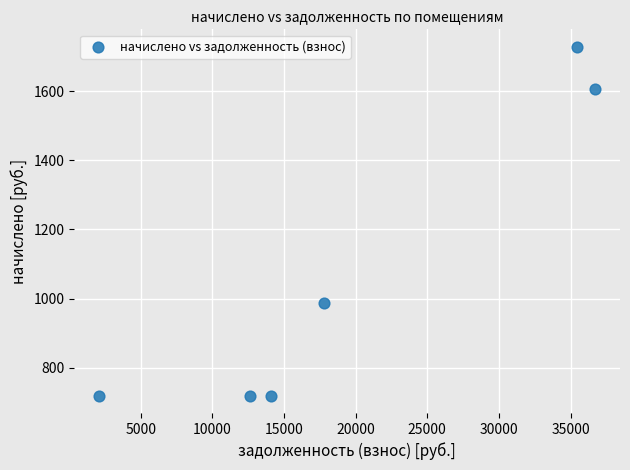

What Y value in the scatter plot is closest to 1224?

988.8